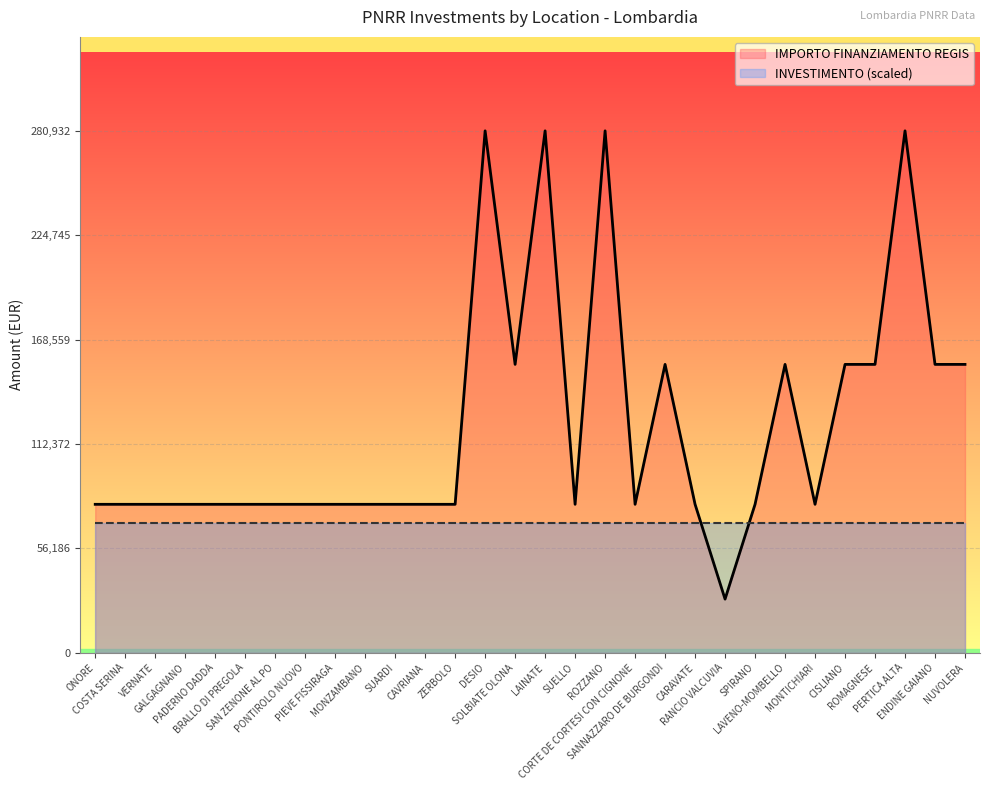

Rank the categories by value from lowest to highest.

RANCIO VALCUVIA, ONORE, COSTA SERINA, VERNATE, GALGAGNANO, PADERNO DADDA, BRALLO DI PREGOLA, SAN ZENONE AL PO, PONTIROLO NUOVO, PIEVE FISSIRAGA, MONZAMBANO, SUARDI, CAVRIANA, ZERBOLO, SUELLO, CORTE DE CORTESI CON CIGNONE, CARAVATE, SPIRANO, MONTICHIARI, SOLBIATE OLONA, SANNAZZARO DE BURGONDI, LAVENO-MOMBELLO, CISLIANO, ROMAGNESE, ENDINE GAIANO, NUVOLERA, DESIO, LAINATE, ROZZANO, PERTICA ALTA